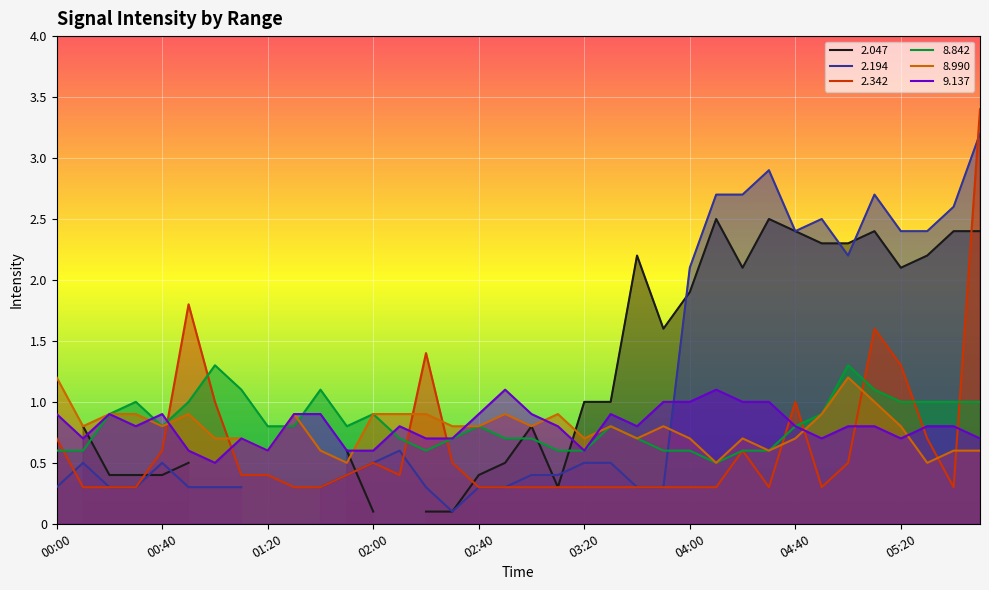

Is it true that 2.342 equals 0.1 at 04:00?

False